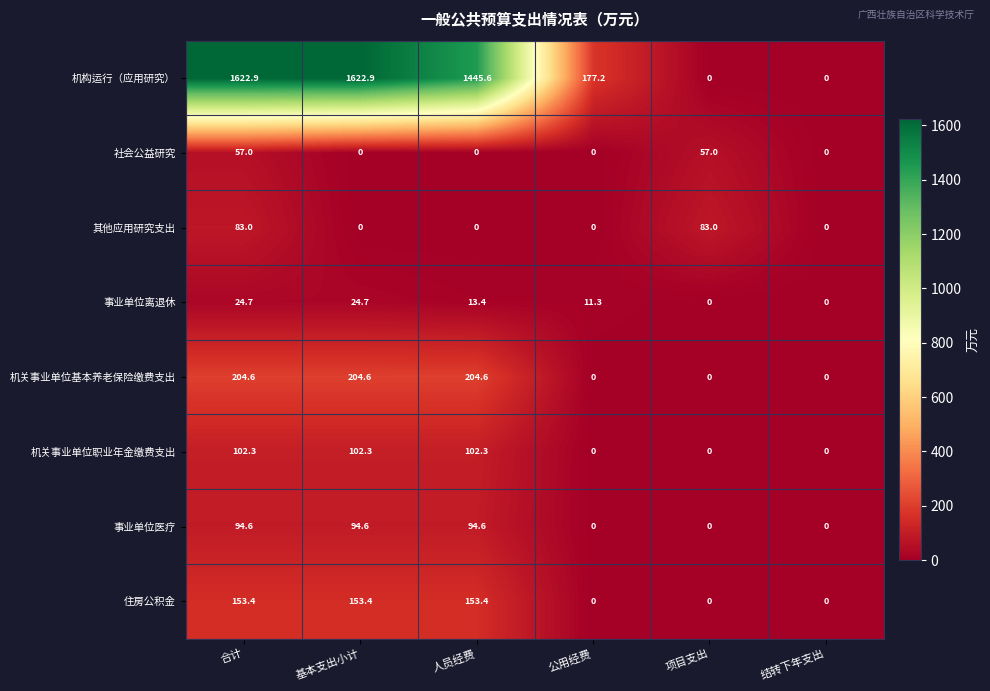

What is the total value across all series at 合计?

2342.5